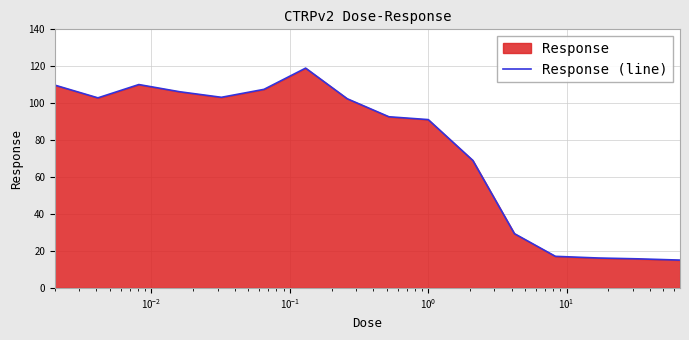

What is the maximum value shown in the chart?

119.0